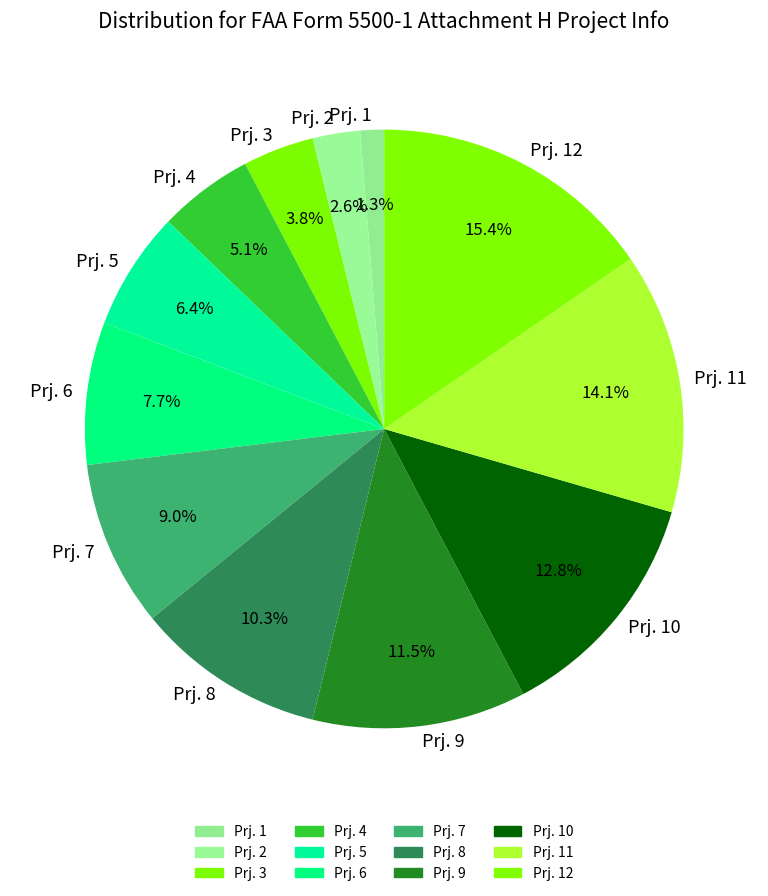

Which has a higher value, Prj. 8 or Prj. 5?

Prj. 8